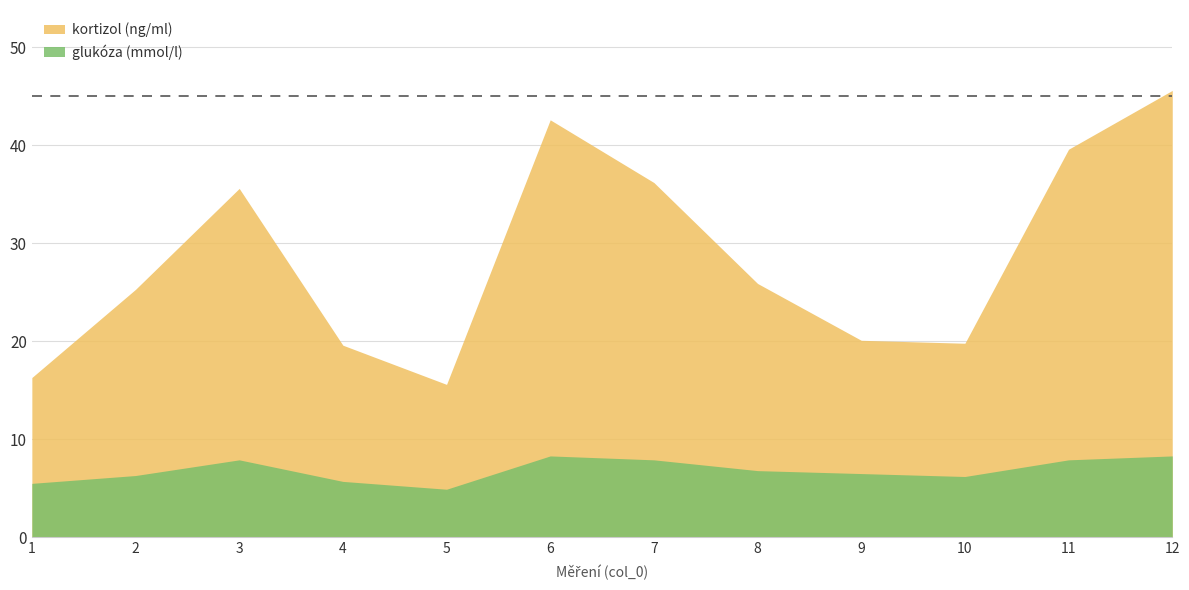

How many values in the glukóza (mmol/l) series are below 6?

3